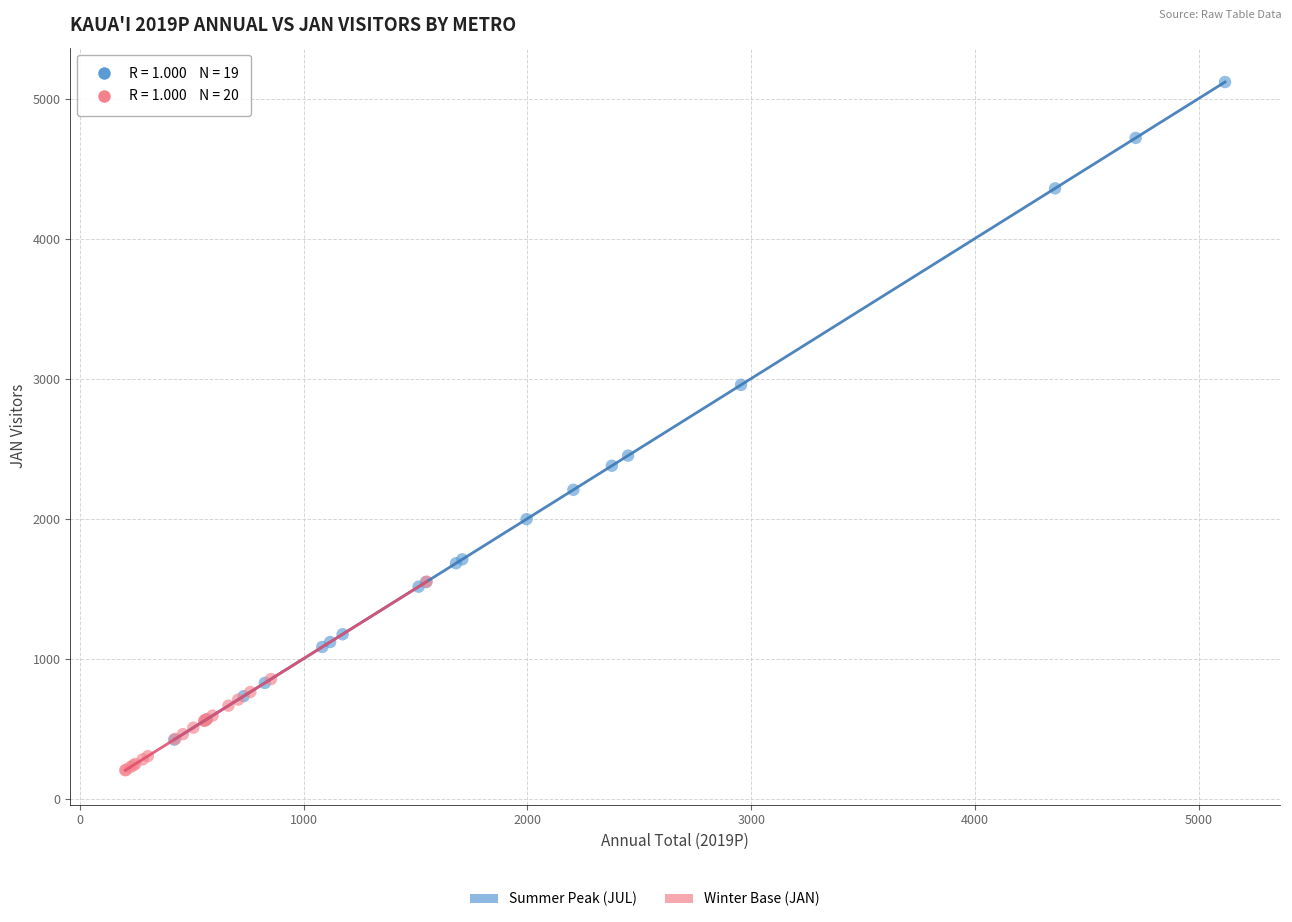

Which series reaches the maximum Y coordinate?

Summer Peak (JUL)